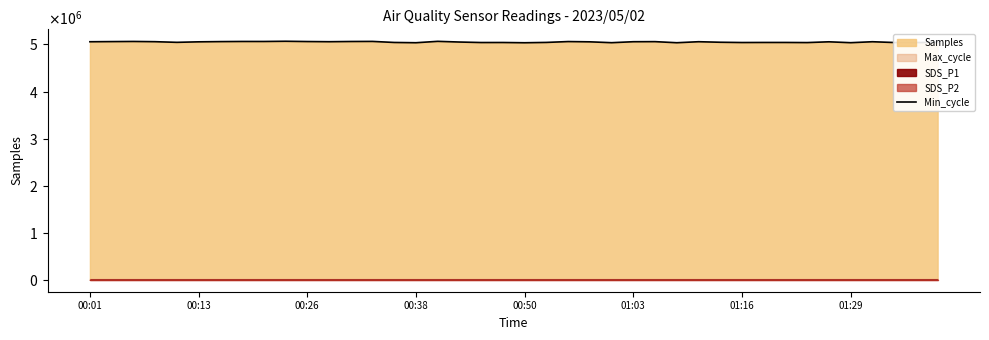

Is it true that the value at 36 is 5057531?

True